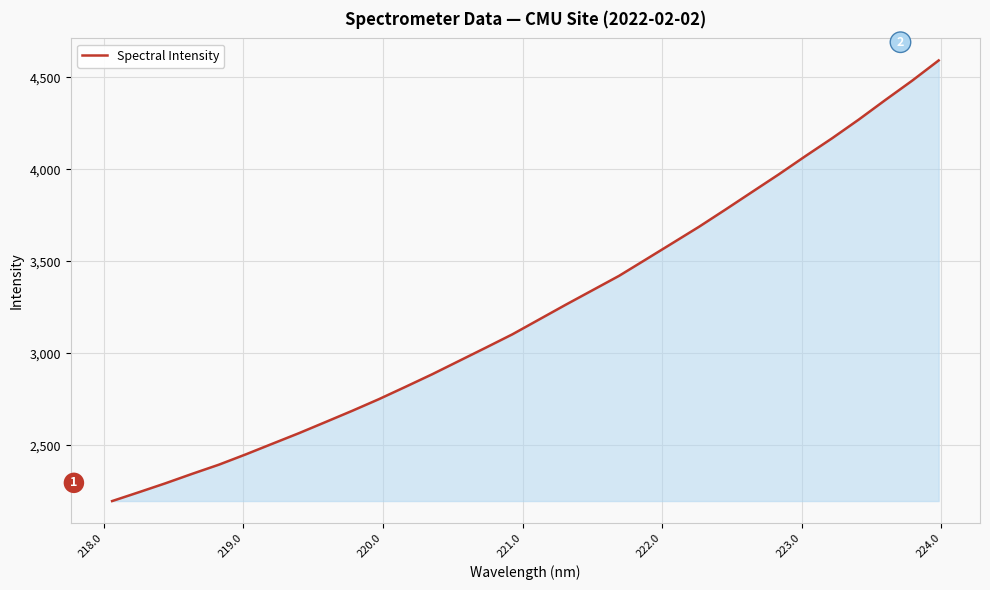

What is the maximum value shown in the chart?

4591.6